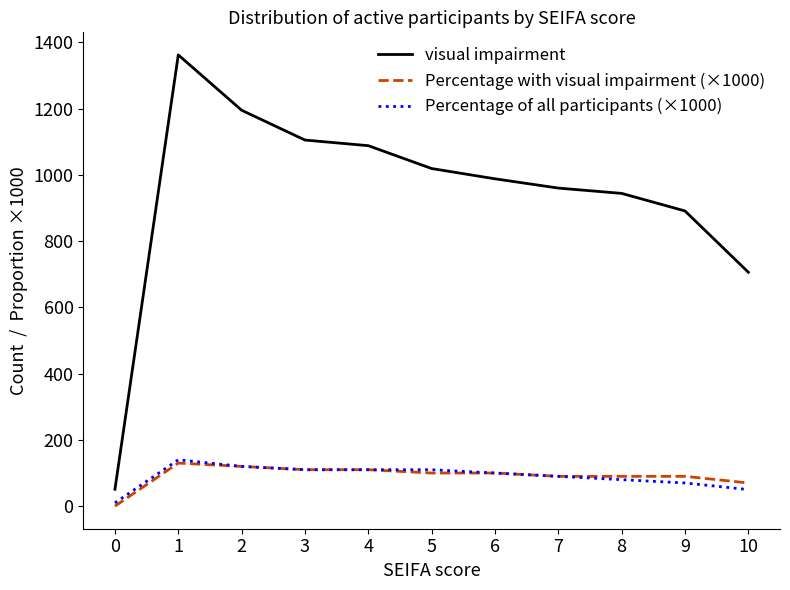

Reading left to right, extract all data points from this chart.

visual impairment: 0=51	1=1362	2=1195	3=1105	4=1088	5=1019	6=988	7=960	8=944	9=891	10=706
Percentage with visual impairment (×1000): 0=0	1=130	2=120	3=110	4=110	5=100	6=100	7=90	8=90	9=90	10=70
Percentage of all participants (×1000): 0=10	1=140	2=120	3=110	4=110	5=110	6=100	7=90	8=80	9=70	10=50